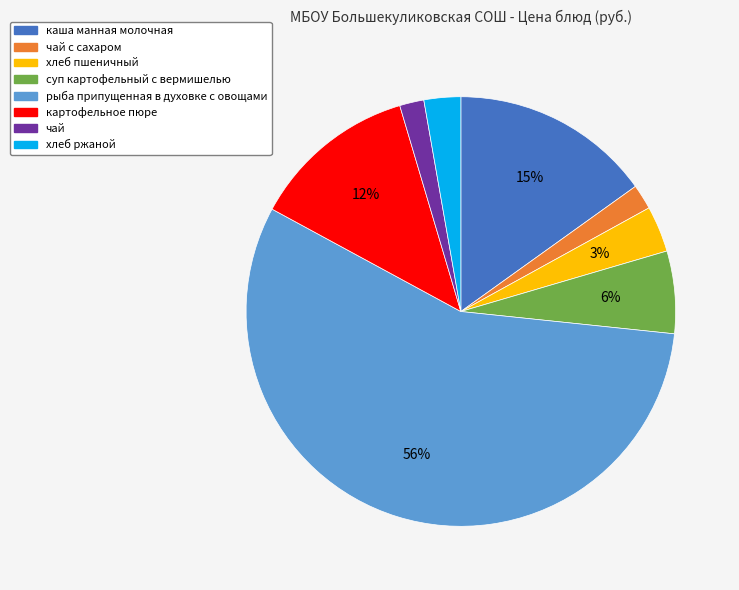

To the nearest percent, what portion does чай с сахаром represent?

2%